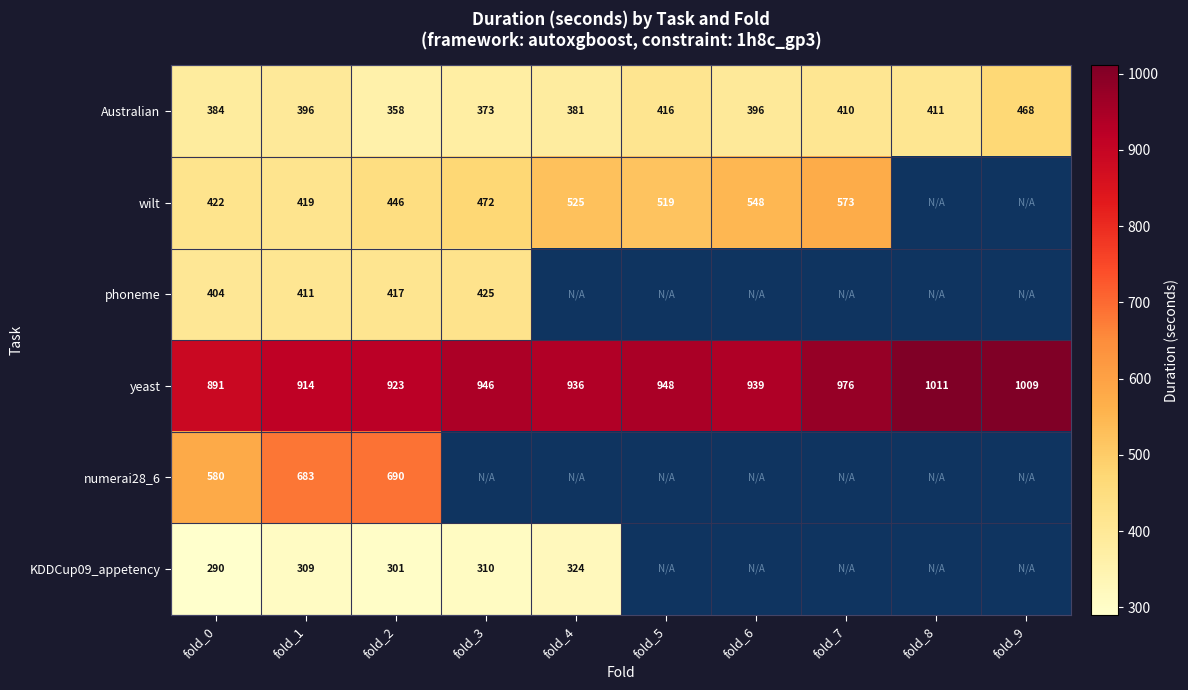

What is the average value of the Australian series?

399